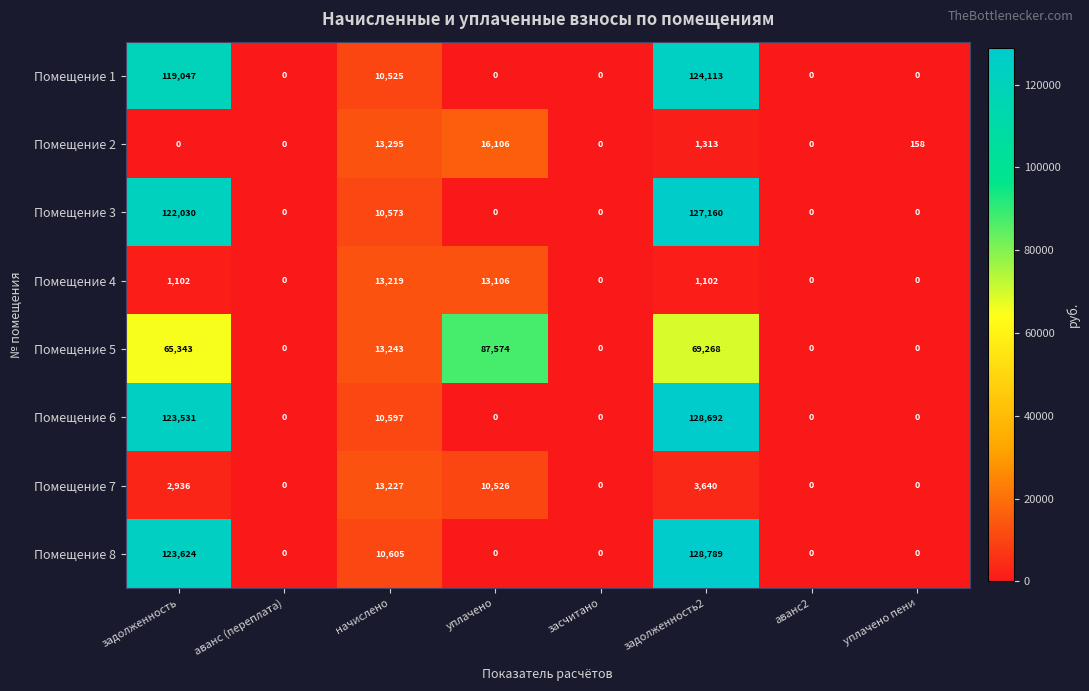

What is the sum of all Помещение 1 values?

253685